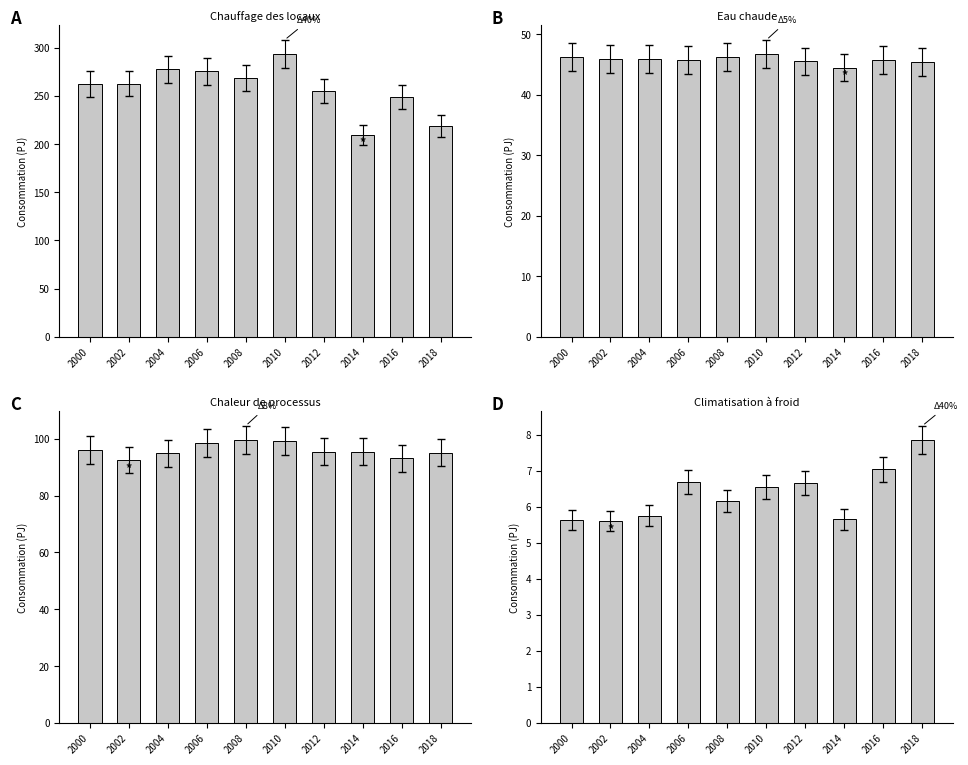

What is the difference between the maximum and minimum values in the Eau chaude series?

2.3